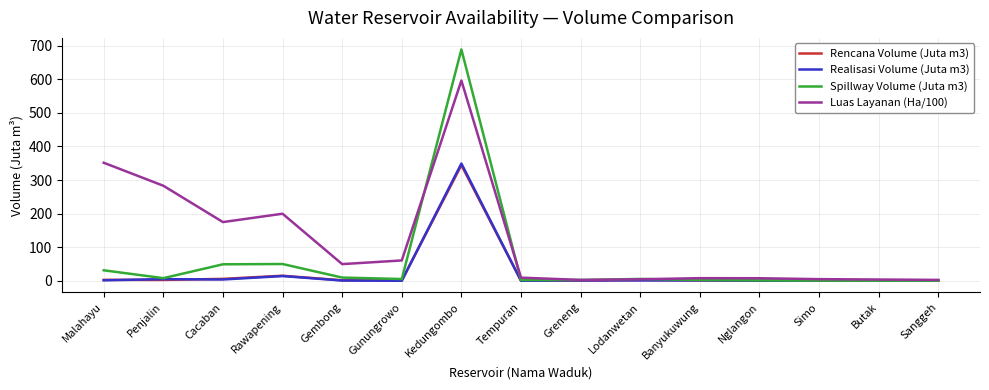

Which series has the widest spread of values?

Spillway Volume (Juta m3)